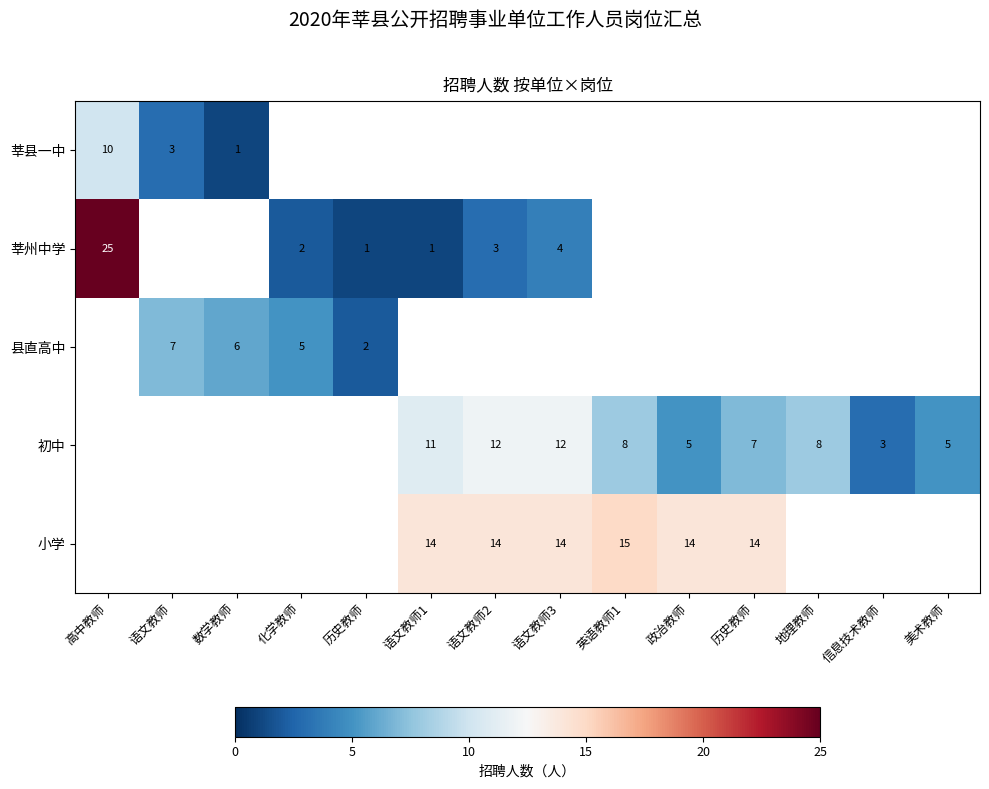

Which series has the largest range (max minus min)?

莘州中学